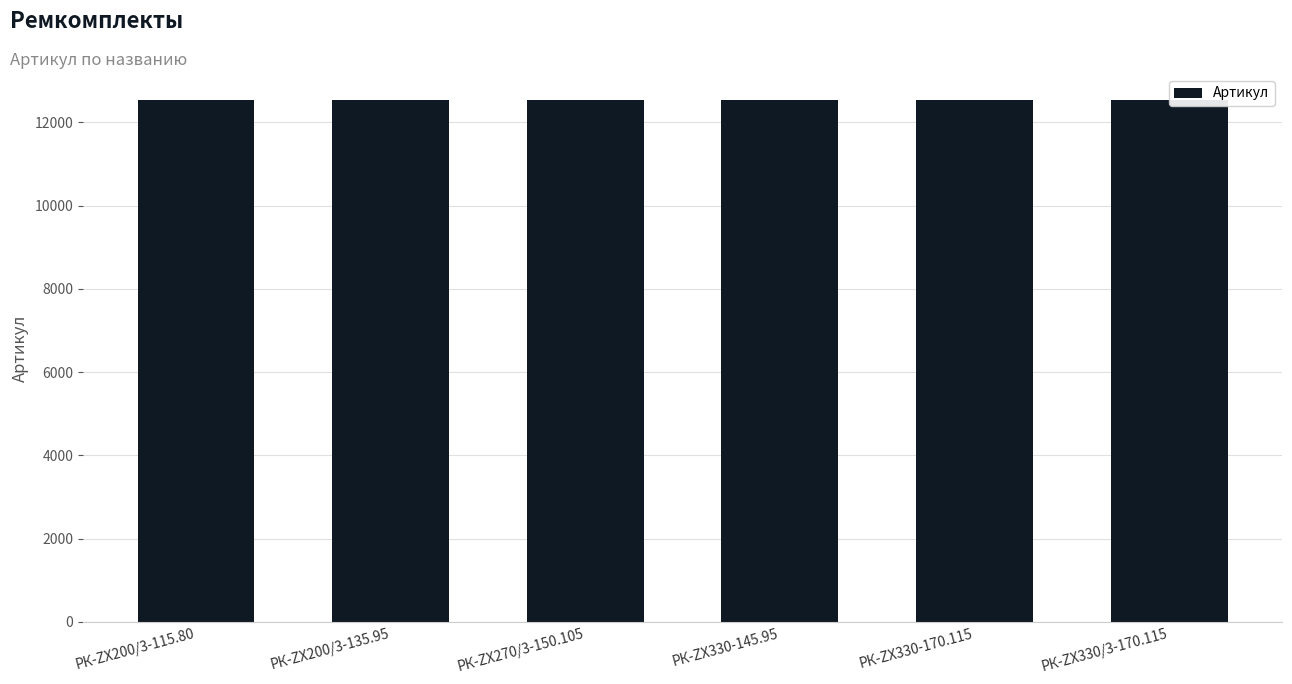

Reading left to right, what are all the values shown in this chart?

РК-ZX200/3-115.80=12533	РК-ZX200/3-135.95=12534	РК-ZX270/3-150.105=12535	РК-ZX330-145.95=12536	РК-ZX330-170.115=12537	РК-ZX330/3-170.115=12538